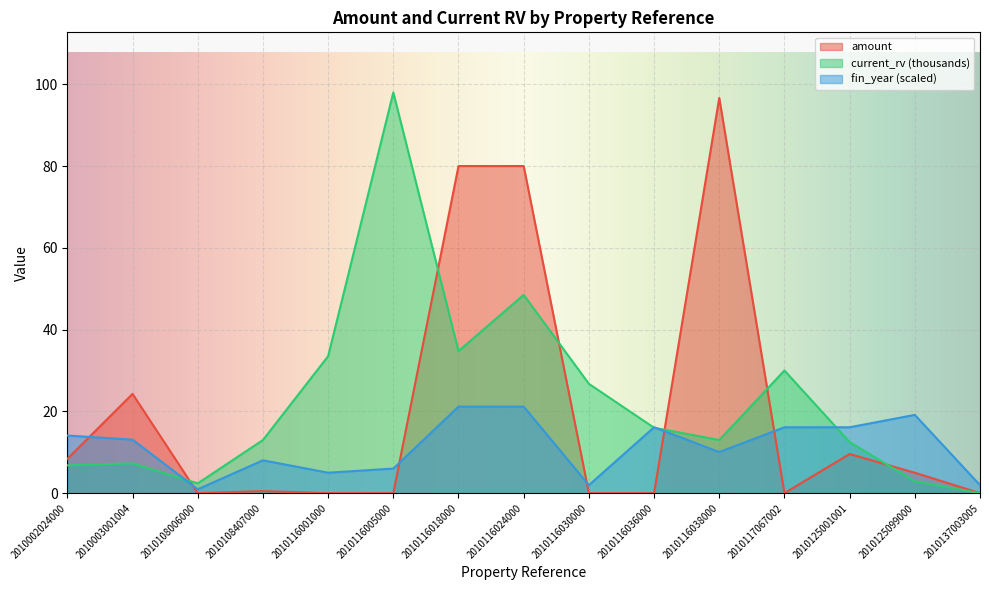

What is the difference between the fin_year values at 2010108407000 and 2010116038000?

2.0